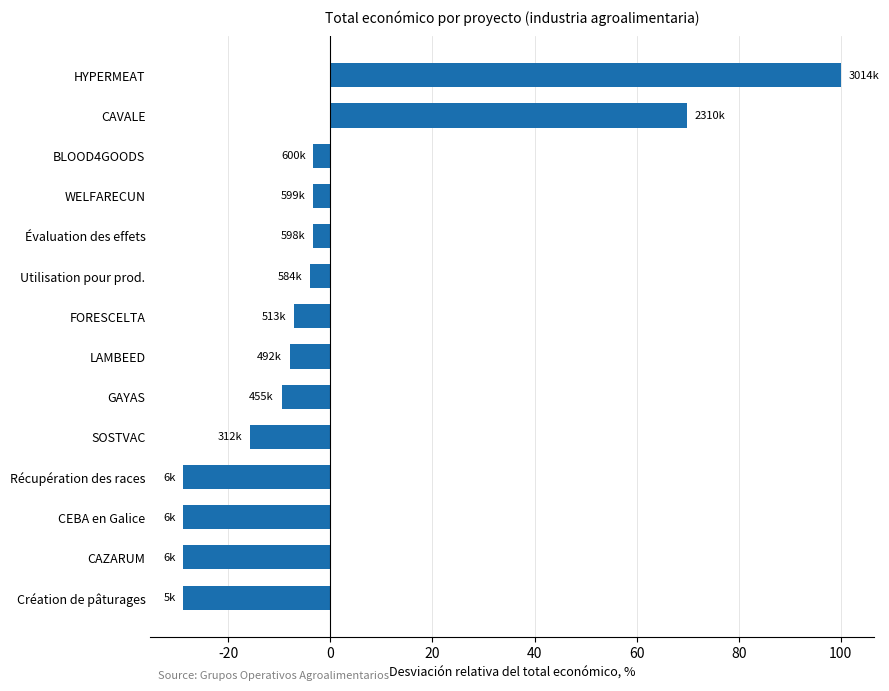

Which label corresponds to the largest value in the chart?

HYPERMEAT